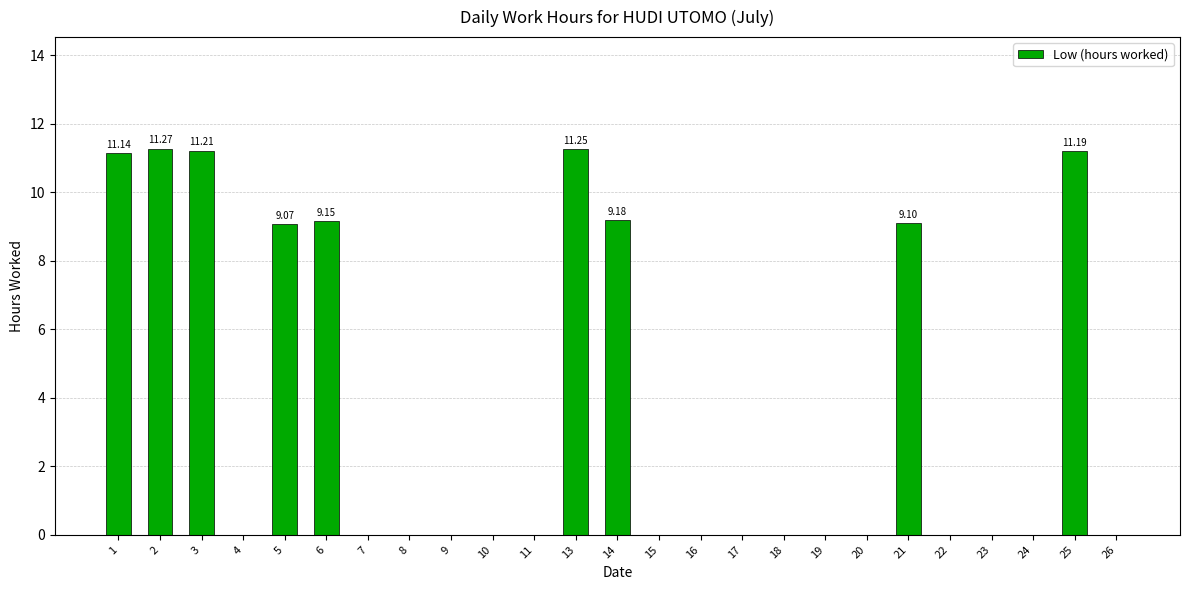

What is the sum of all values?

92.6